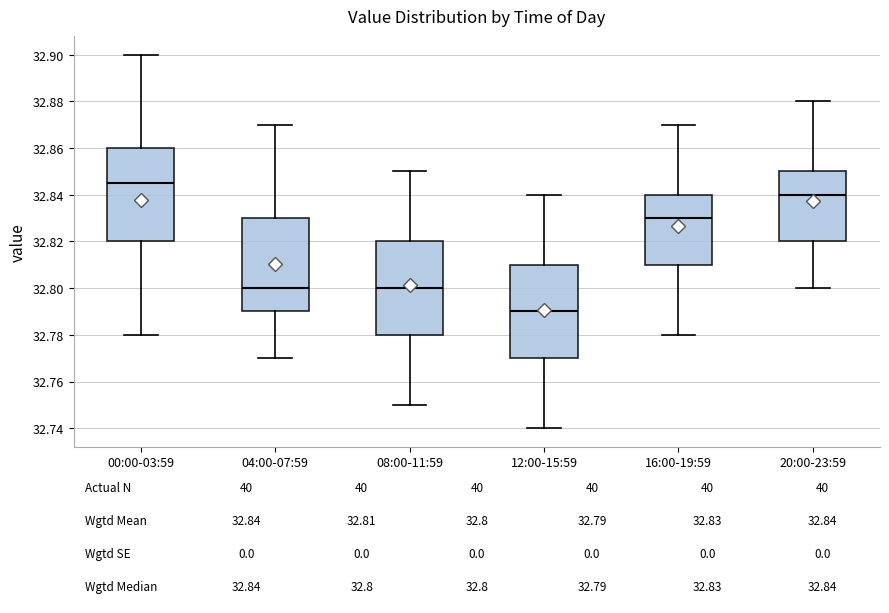

Which box has the highest median line?

00:00-03:59